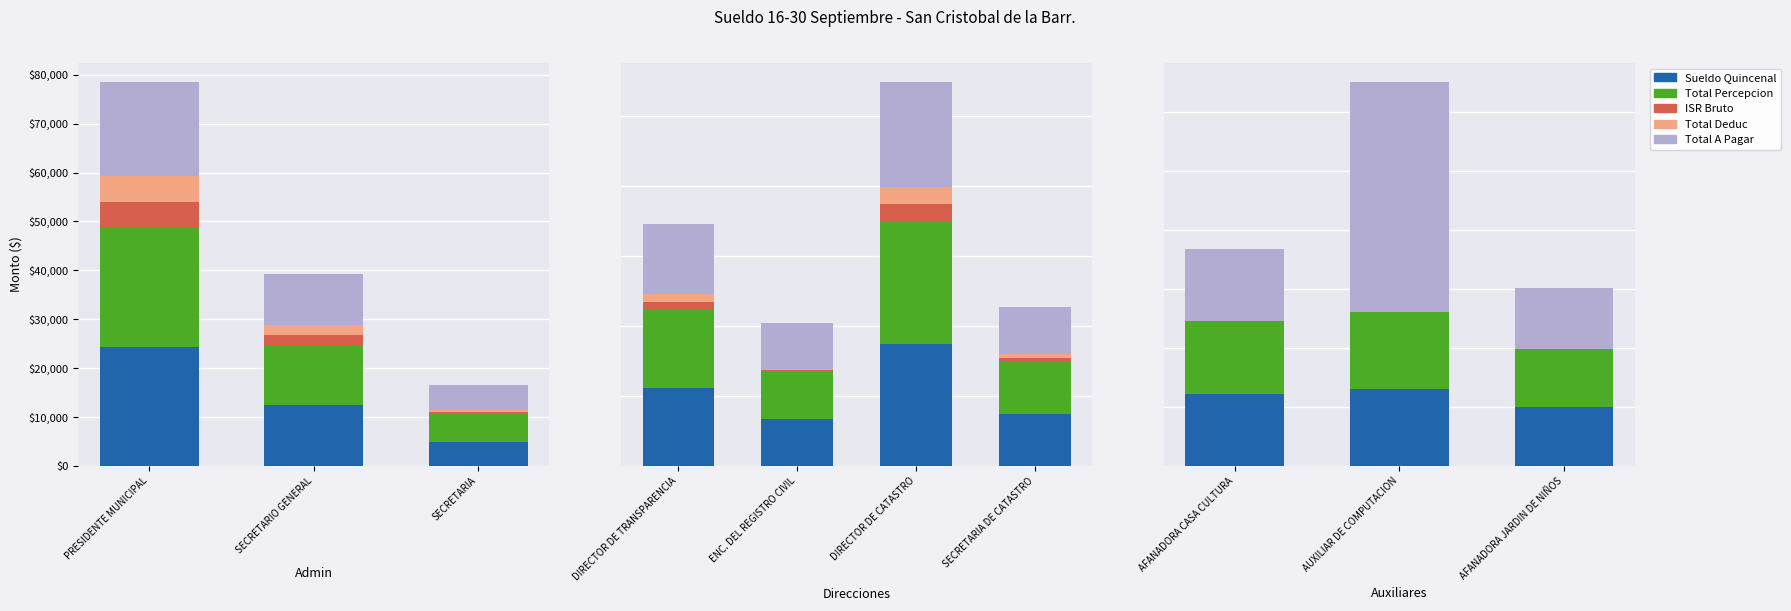

What is the label of the 3rd bar from the left?

AFANADORA JARDIN DE NIÑOS